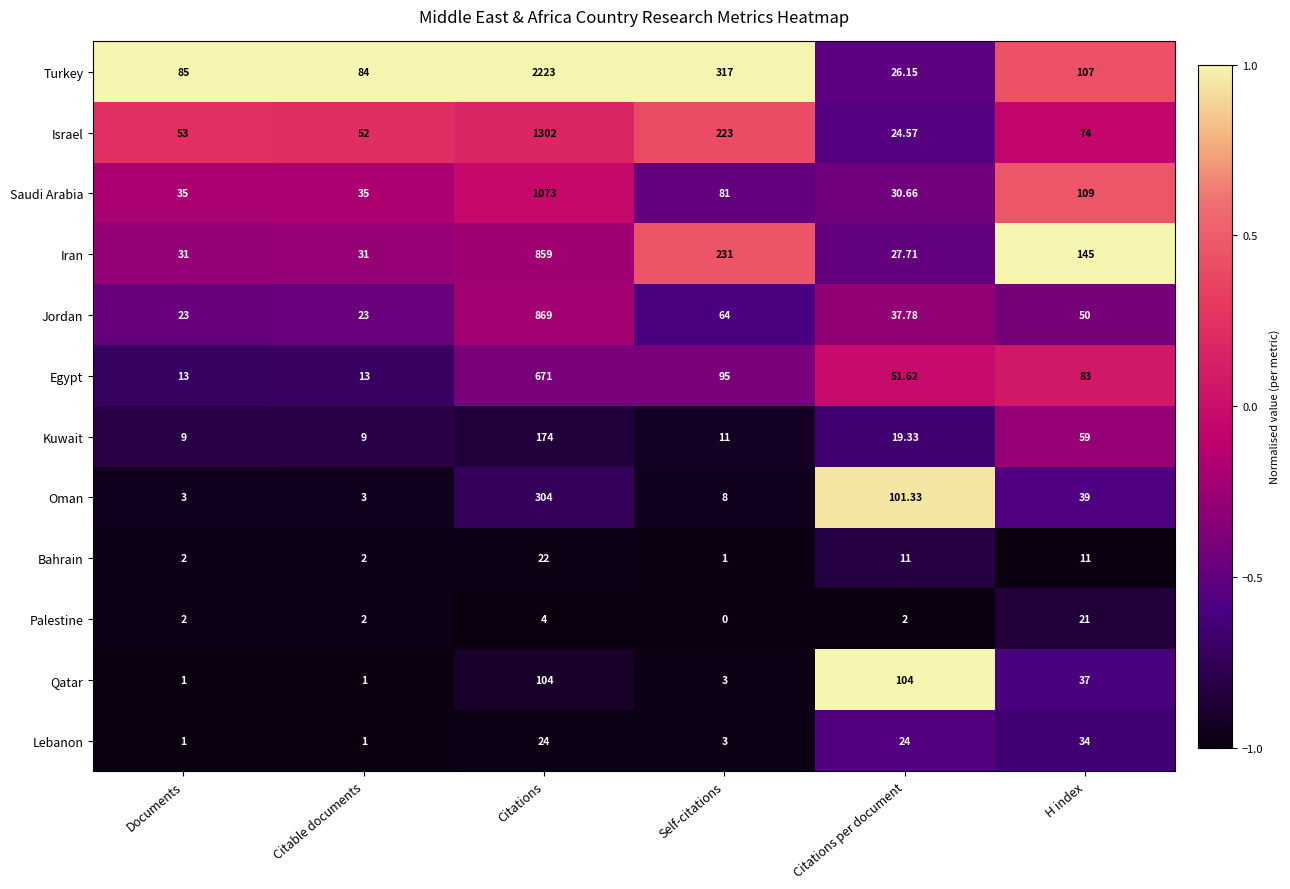

At which label does Egypt reach its peak?

Citations